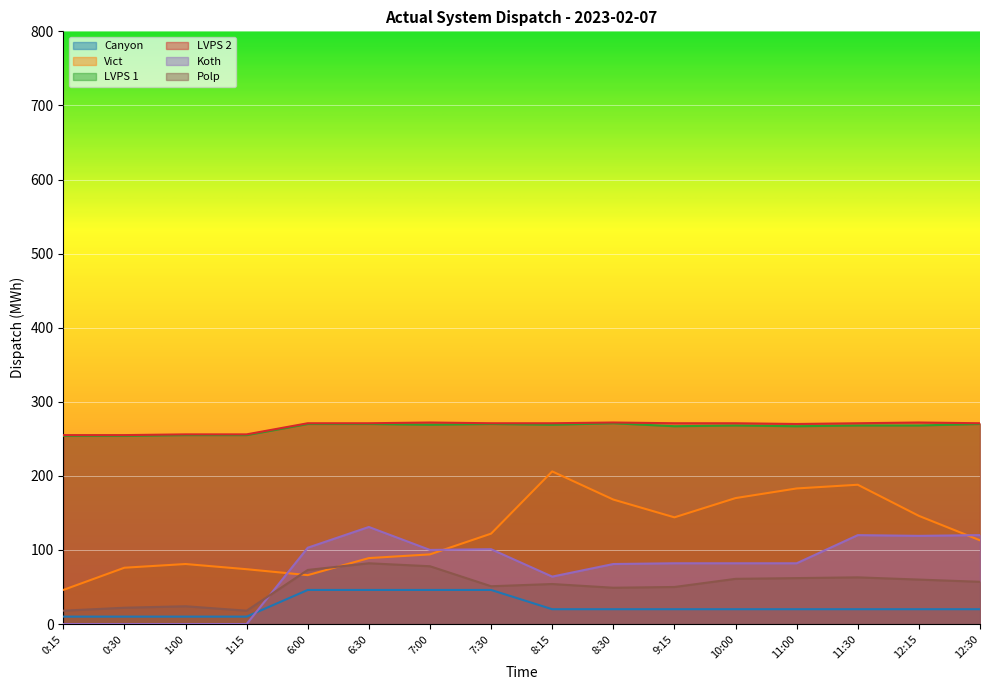

How many data points does each series have?

16